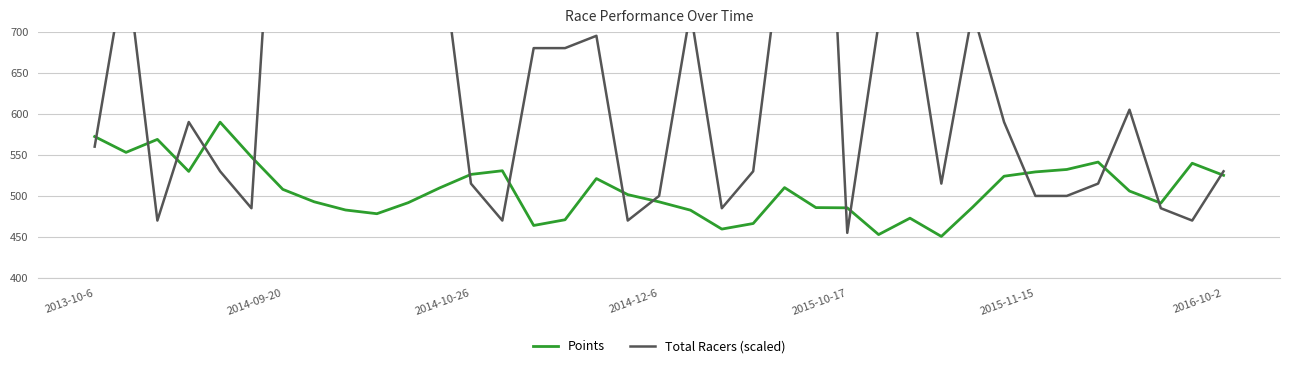

What is the difference between the highest and lowest values at 23?

749.2